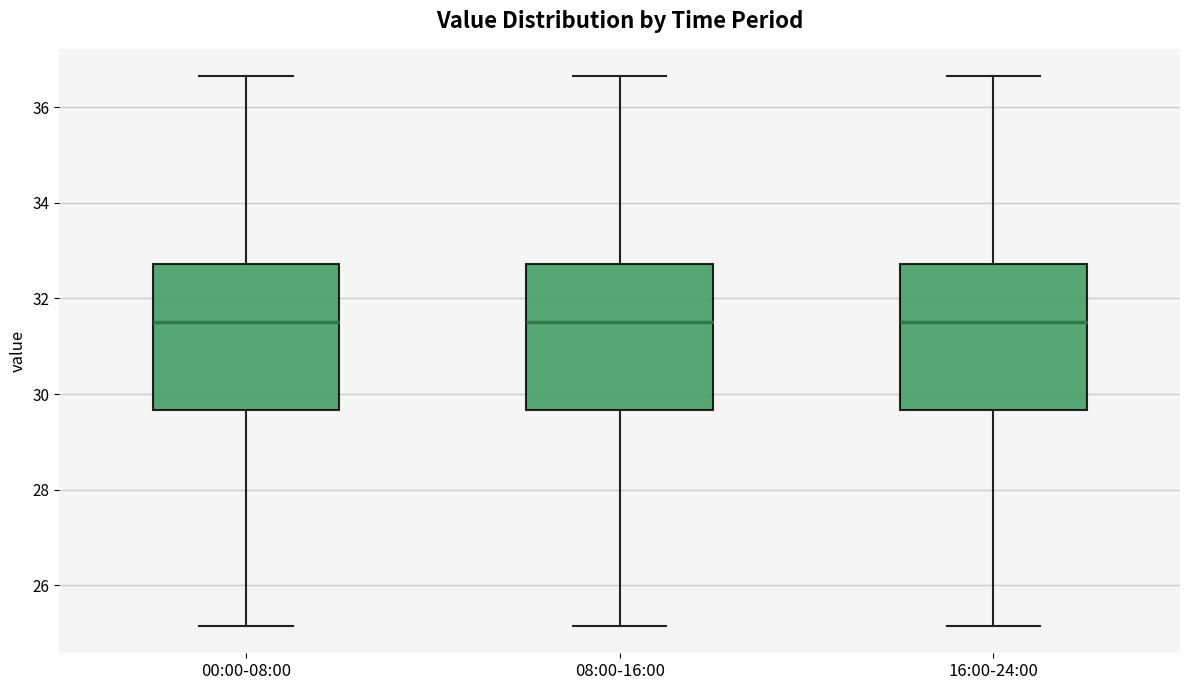

Reading left to right, transcribe this box plot: for each box, give where its median line is, the range the box spans, and where its two whiskers end, as read against the y-axis. The values are not printed on the chart, so give them approximately, as read against the axis.

00:00-08:00: median 31.6, box 29.6 to 32.8, whiskers 25.2 to 36.6
08:00-16:00: median 31.6, box 29.6 to 32.8, whiskers 25.2 to 36.6
16:00-24:00: median 31.6, box 29.6 to 32.8, whiskers 25.2 to 36.6